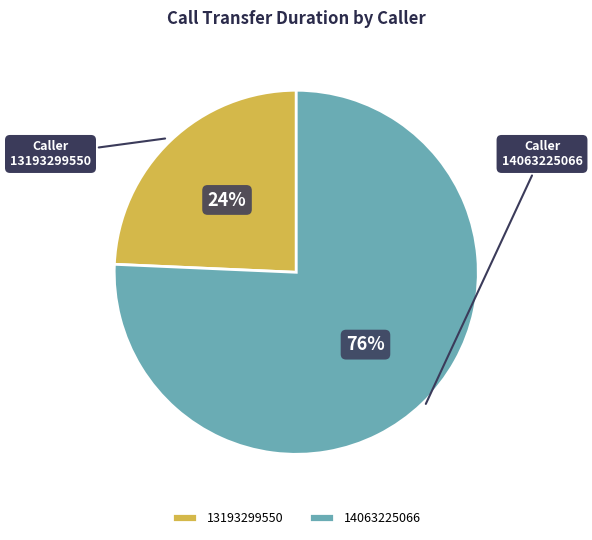

To the nearest percent, what is the average slice percentage?

50%